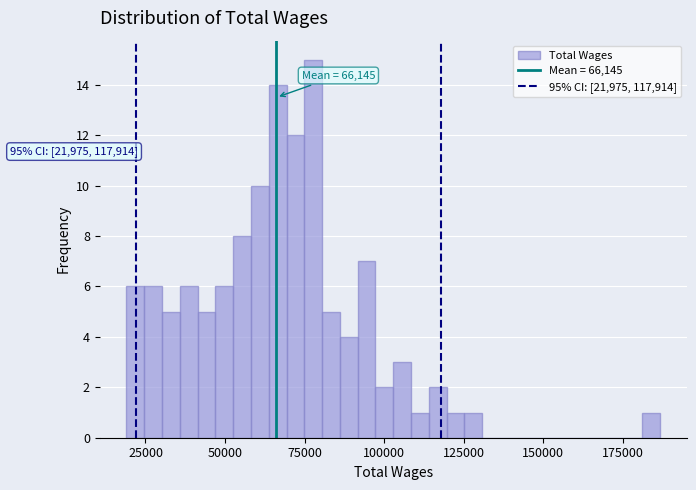

Read against the x-axis, roughly where is the centre of the tallest bar?

80000